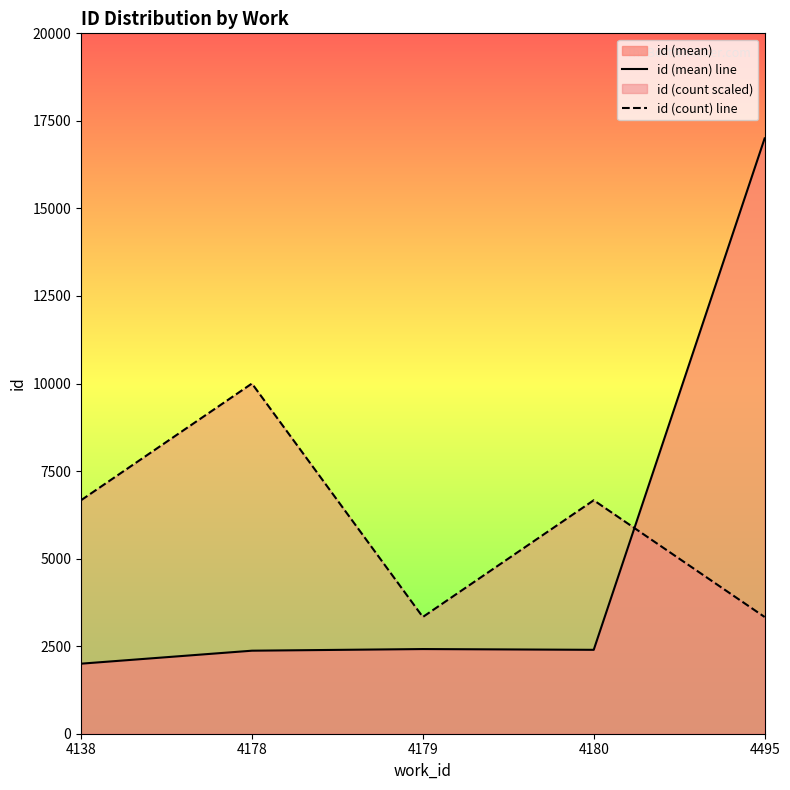

Is it true that id (count) line equals 4342.7 at 4179?

False